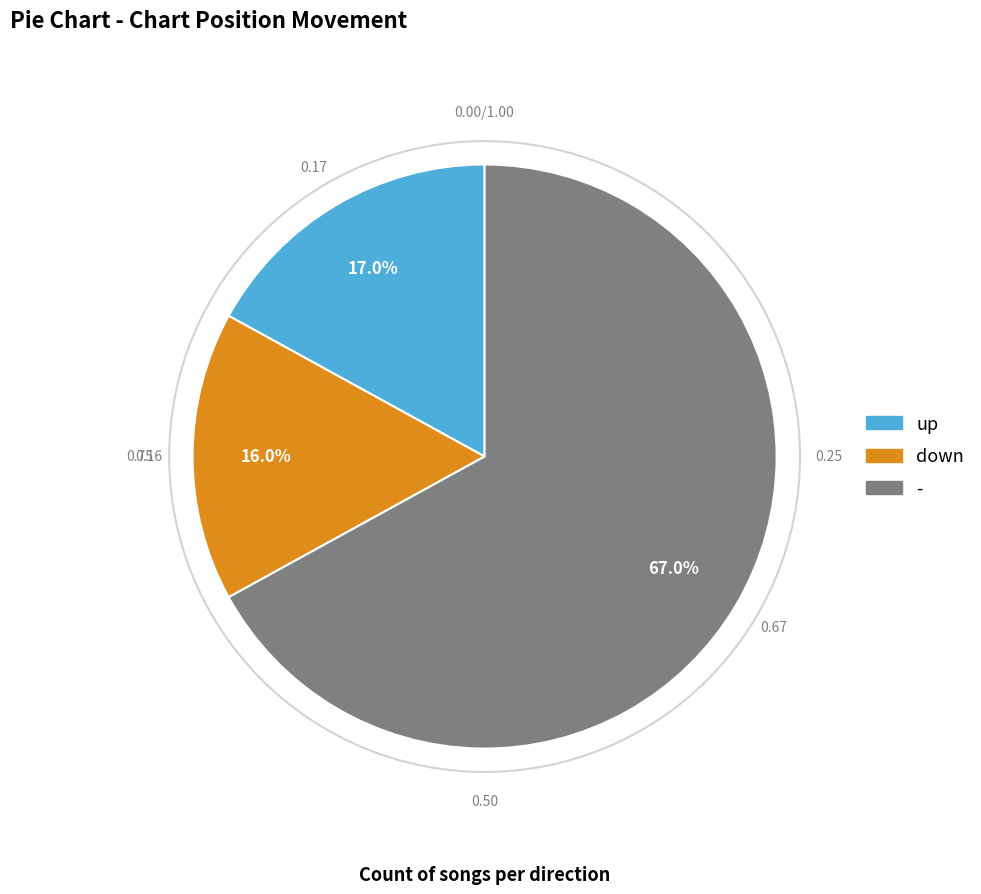

True or false: down accounts for 16% of the total.

True